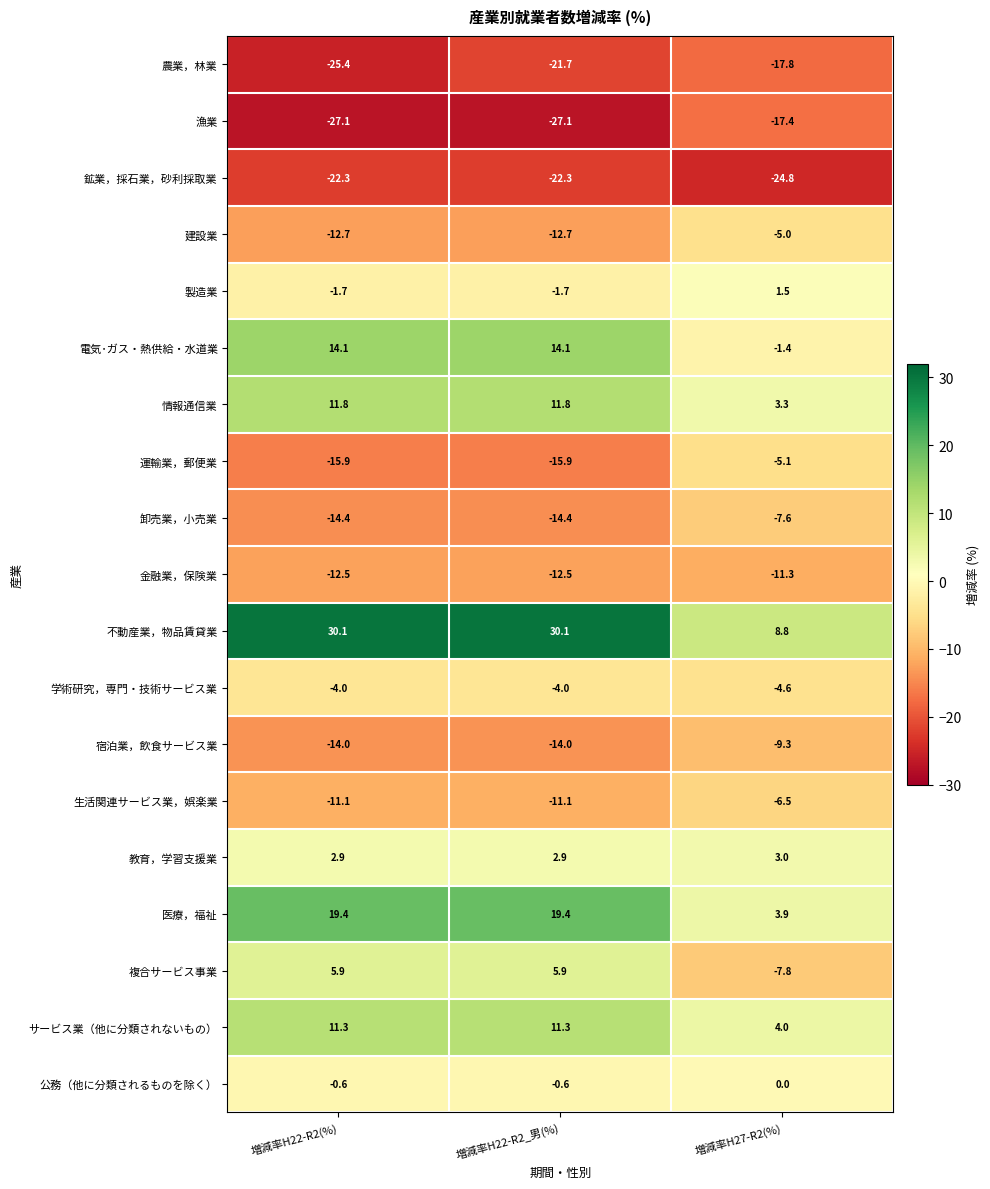

What is the sum of all 電気･ガス・熱供給・水道業 values?

26.8